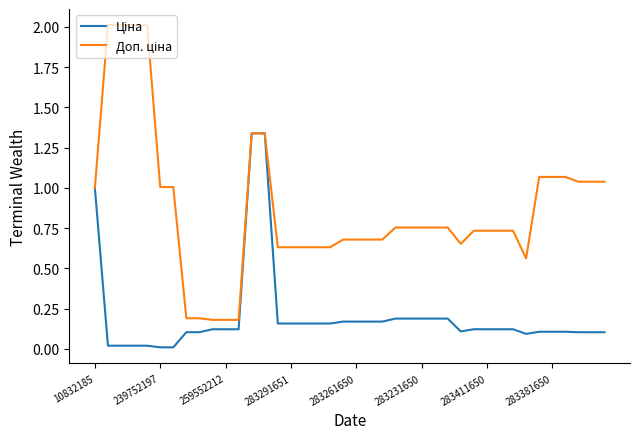

Does the chart display data point markers on the line(s)?

No